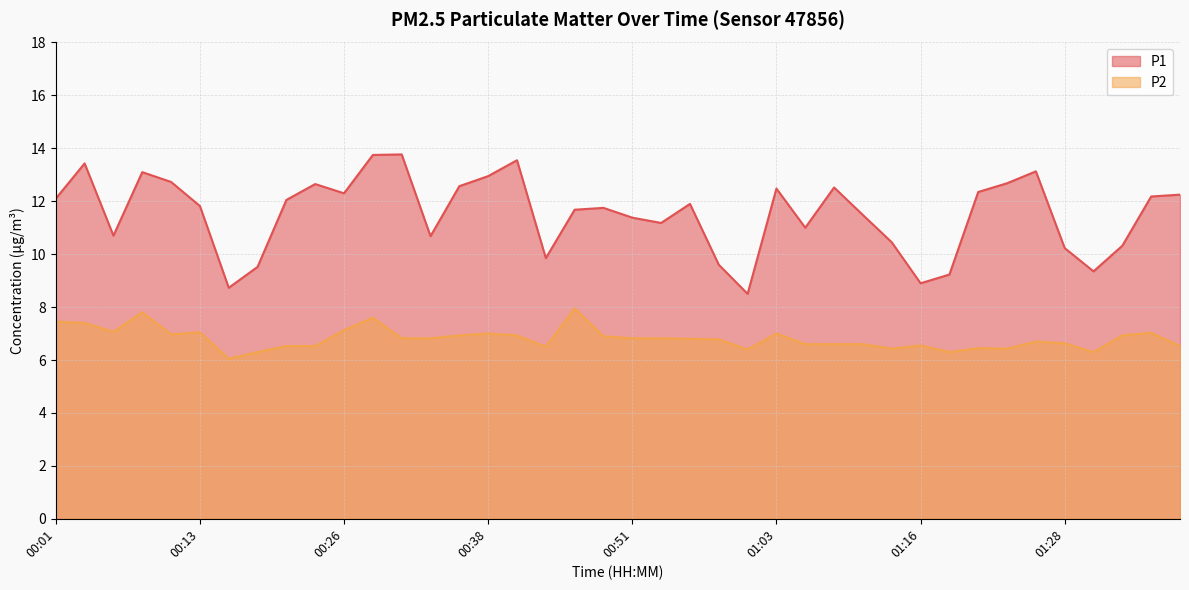

Reading left to right, extract all data points from this chart.

P1: 12.1	13.4	10.7	13.1	12.7	11.8	8.7	9.5	12.1	12.7	12.3	13.8	13.8	10.7	12.6	12.9	13.6	9.8	11.7	11.8	11.4	11.2	11.9	9.6	8.5	12.5	11.0	12.5	11.5	10.4	8.9	9.2	12.3	12.7	13.1	10.2	9.3	10.3	12.2	12.2
P2: 7.5	7.4	7.1	7.8	7.0	7.0	6.0	6.3	6.5	6.5	7.1	7.6	6.8	6.8	6.9	7.0	6.9	6.5	8.0	6.9	6.8	6.8	6.8	6.8	6.4	7.0	6.6	6.6	6.6	6.4	6.5	6.3	6.5	6.4	6.7	6.6	6.3	6.9	7.0	6.5